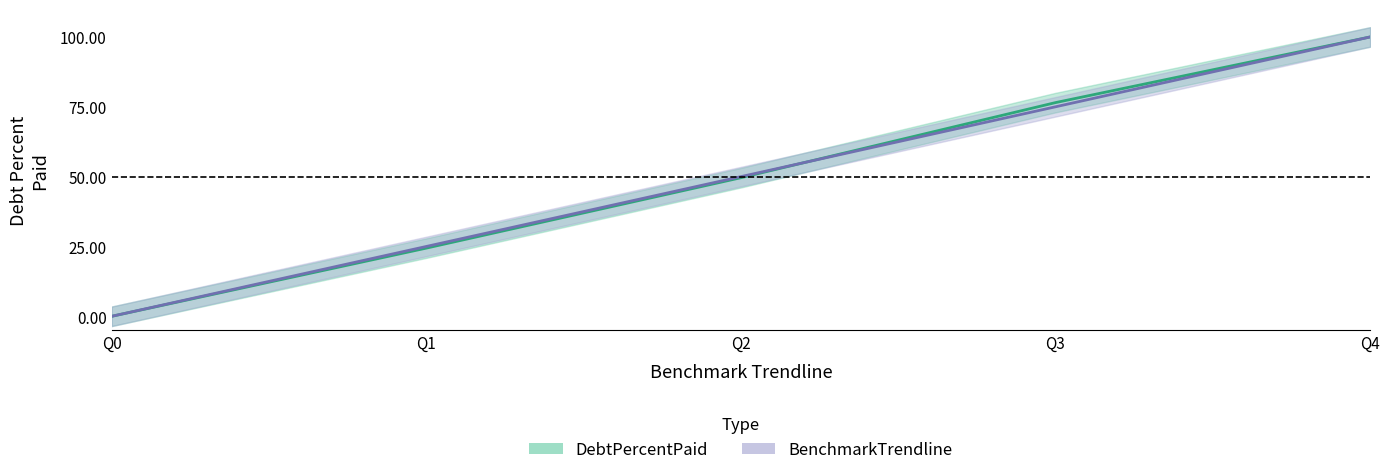

Which series has the largest range (max minus min)?

DebtPercentPaid